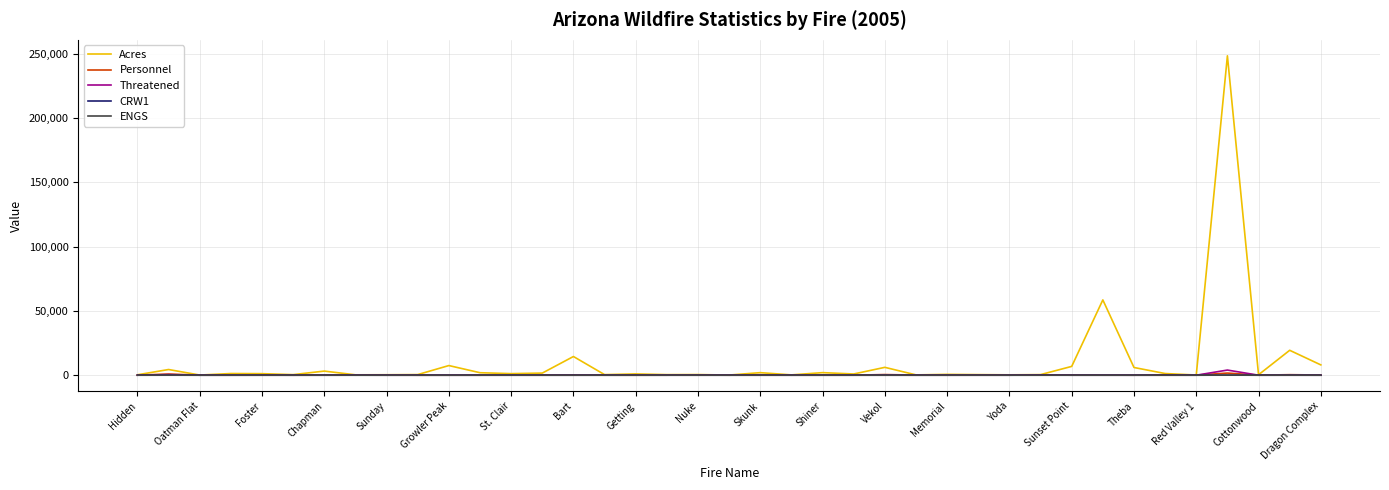

Which series has the widest spread of values?

Acres